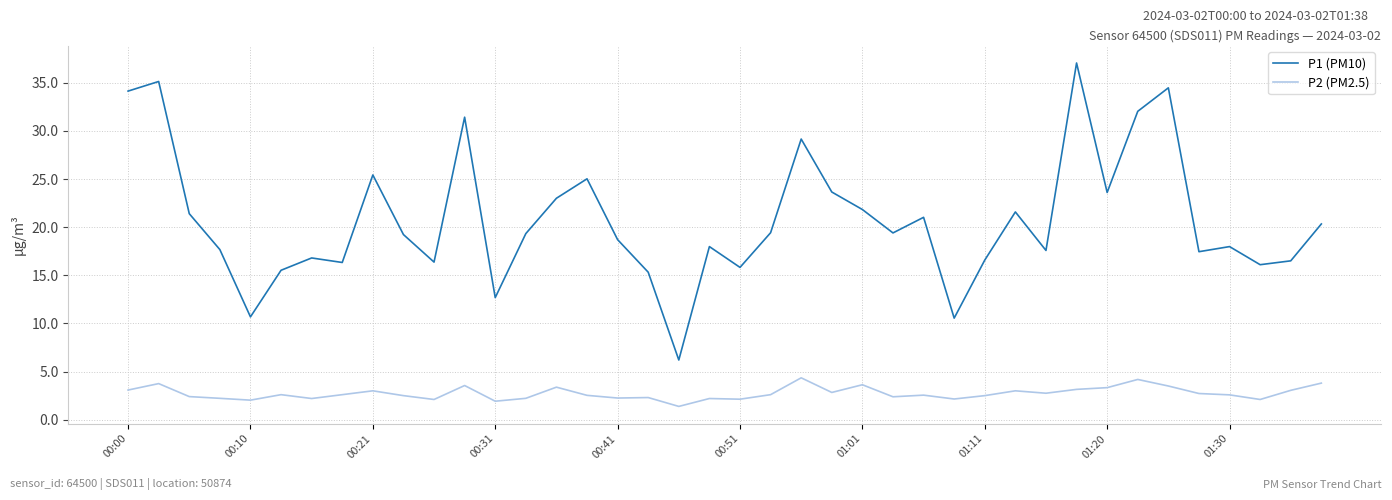

List the series in order of their peak value, lowest first.

P2 (PM2.5), P1 (PM10)